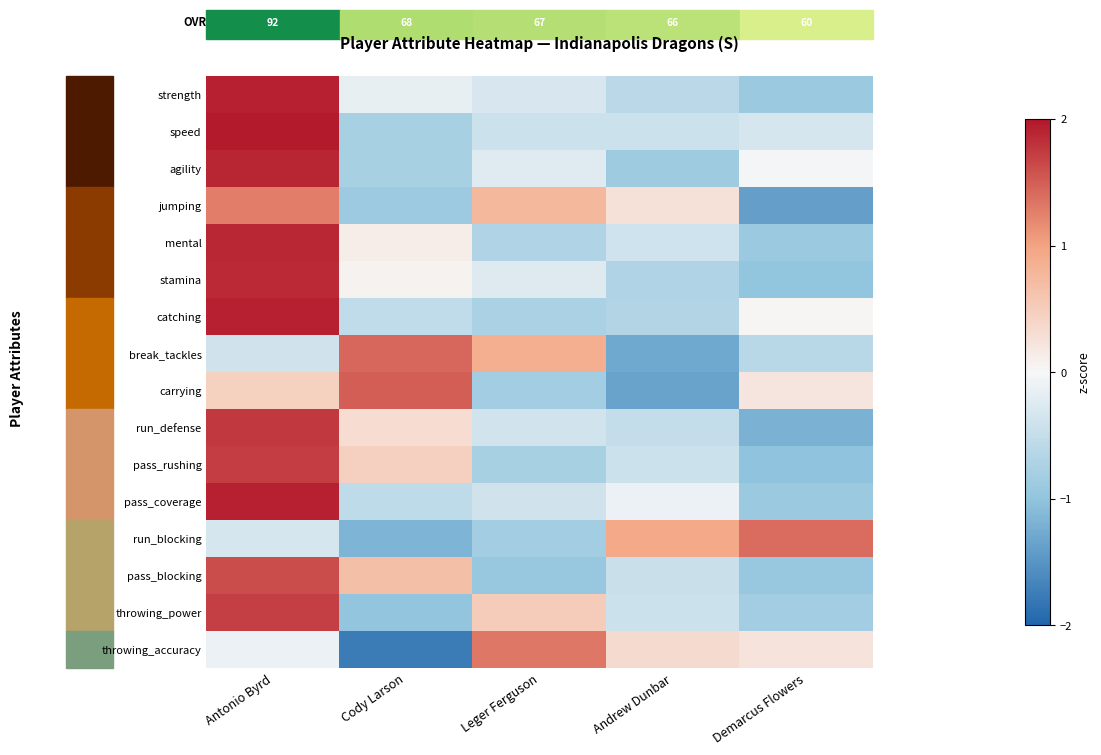

How many data points in carrying are less than 0?

2